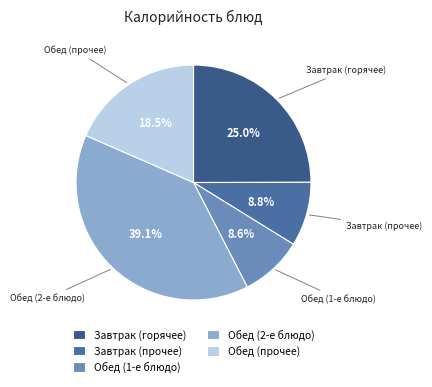

Is Завтрак (прочее) the majority of the pie?

No